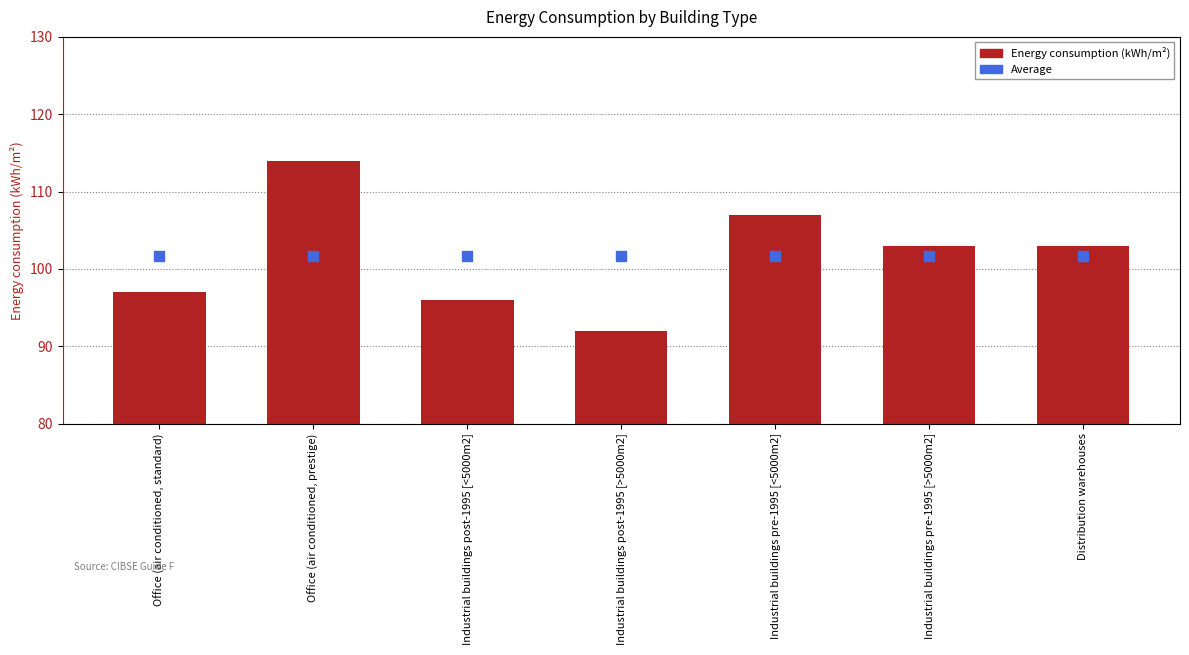

What is the greatest value displayed?

114.0